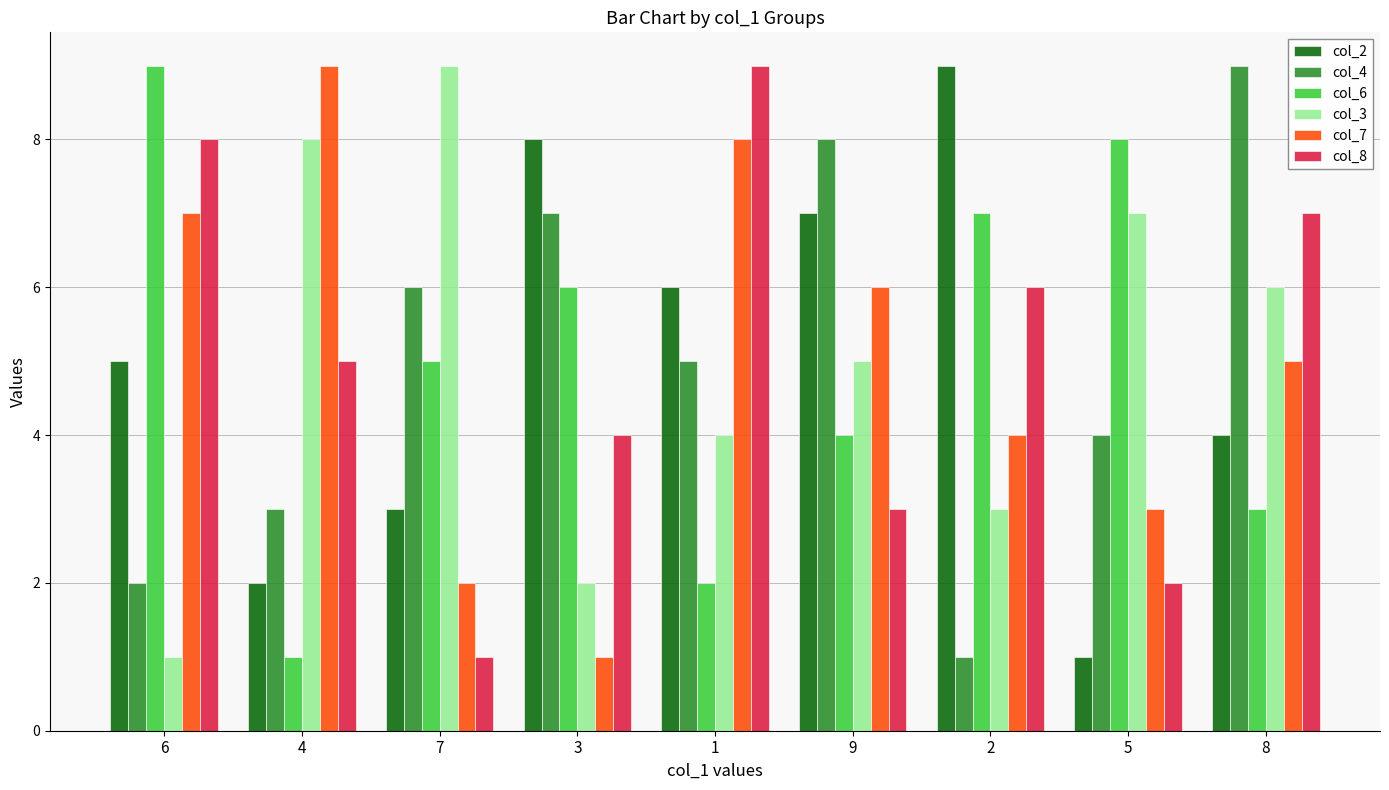

What is the average value of the col_2 series?

5